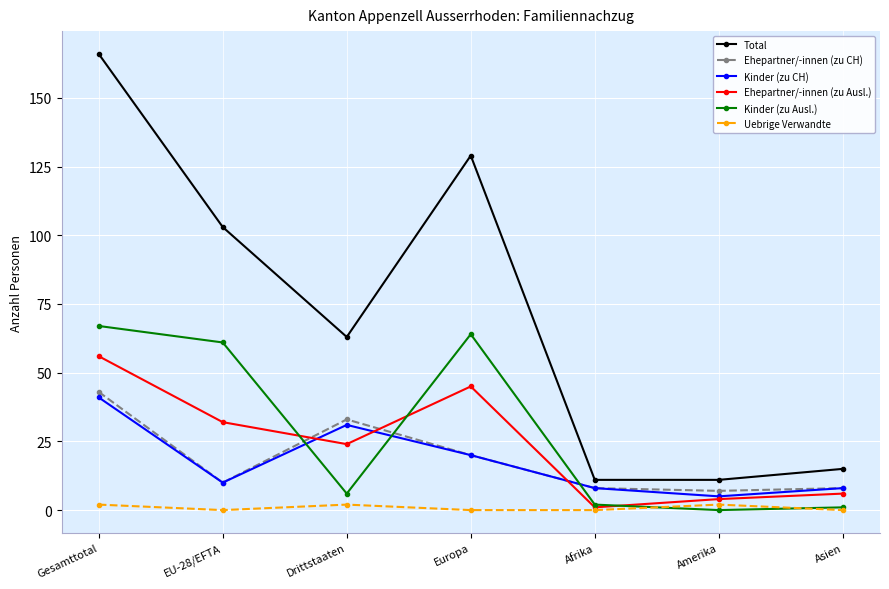

Where is Ehepartner/-innen (zu CH) nearest to the value 25?

Europa